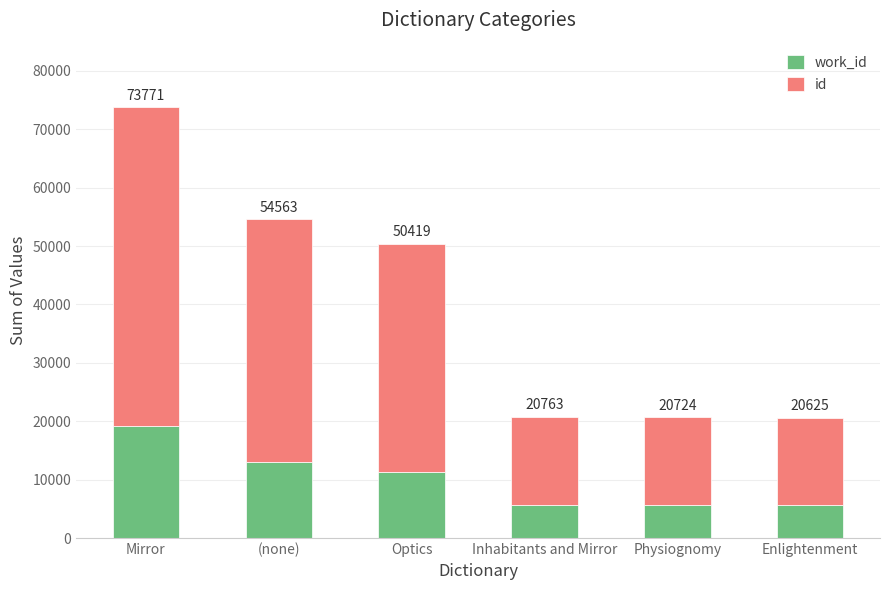

What is the value of the work_id bar at the 6th from the left?

5614